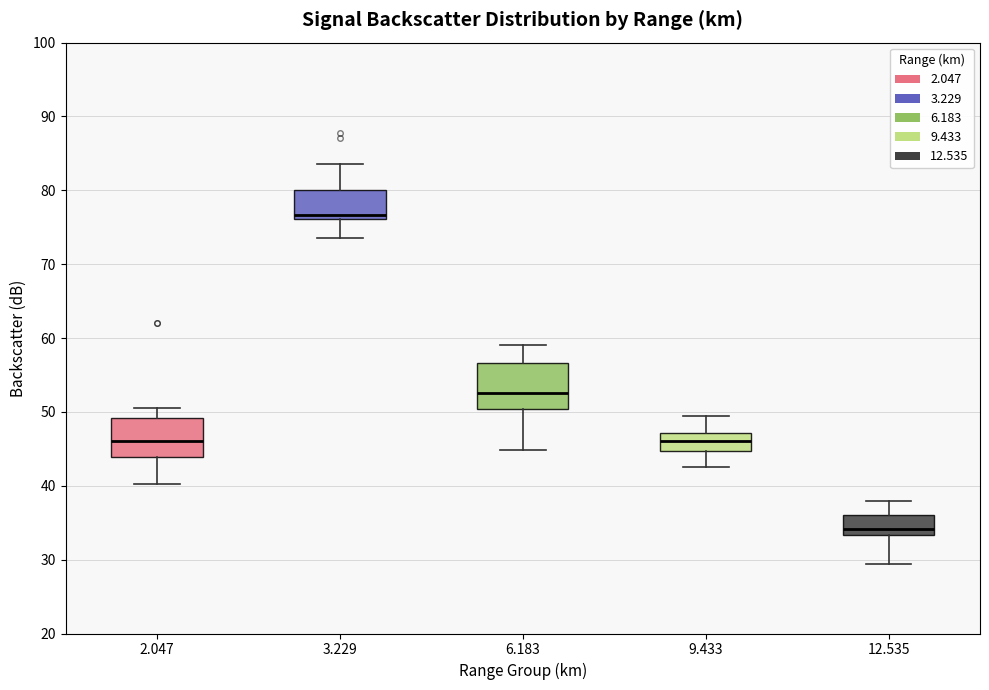

Where is the upper edge of the box at x = 2.047 on the y-axis? The values are not printed on the chart, so give them approximately, as read against the axis.

49